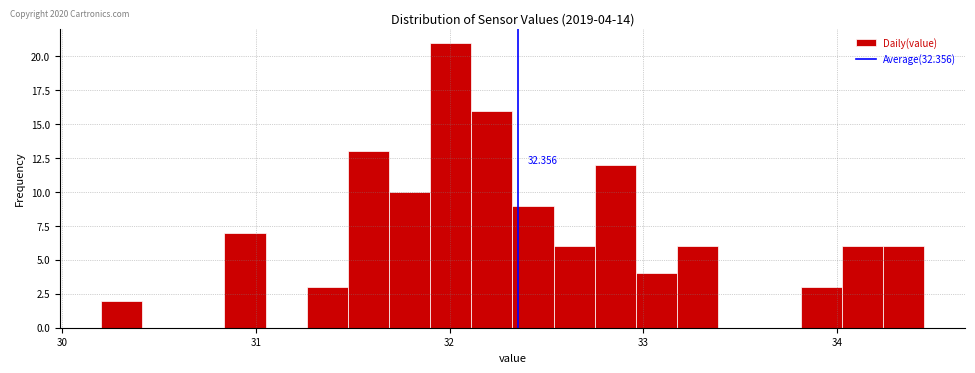

Read against the x-axis, roughly where is the centre of the tallest bar?

32.0